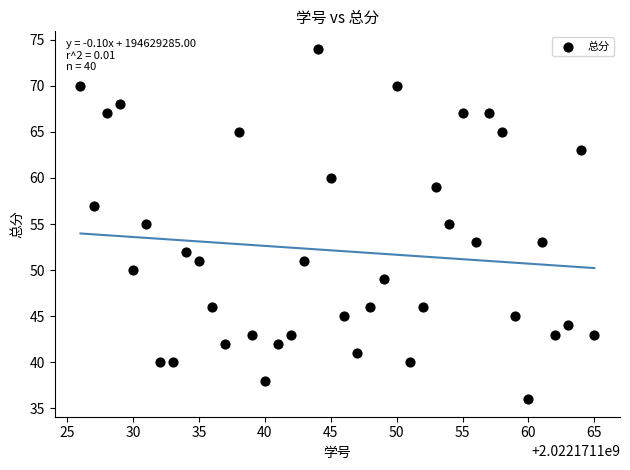

What is the range of Y values (max minus min)?

38